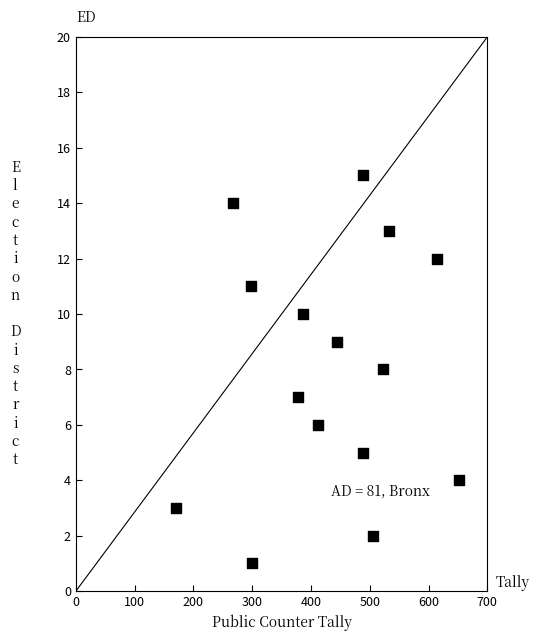

What is the range of X values (max minus min)?

480